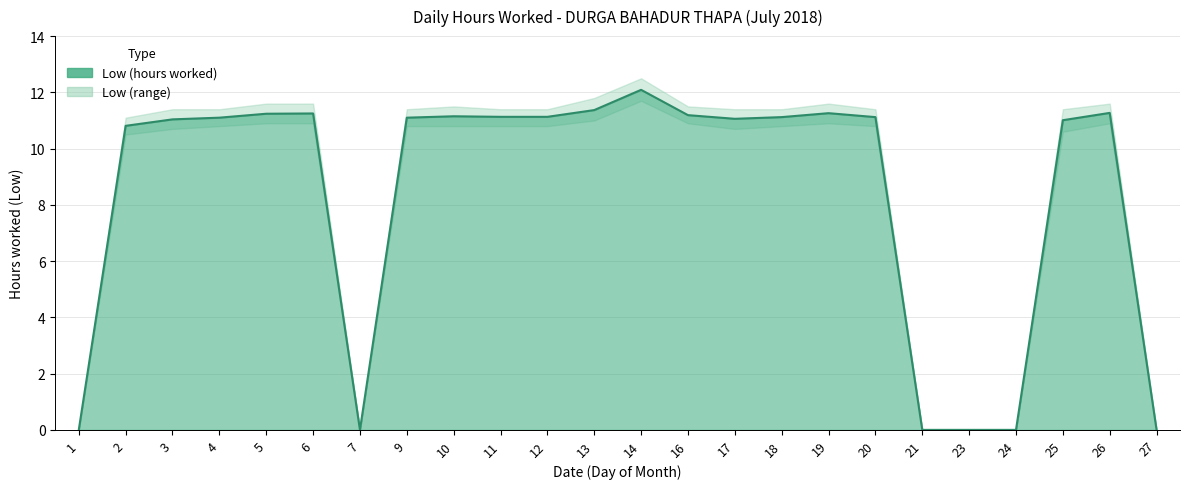

Does the chart display data point markers on the line(s)?

No